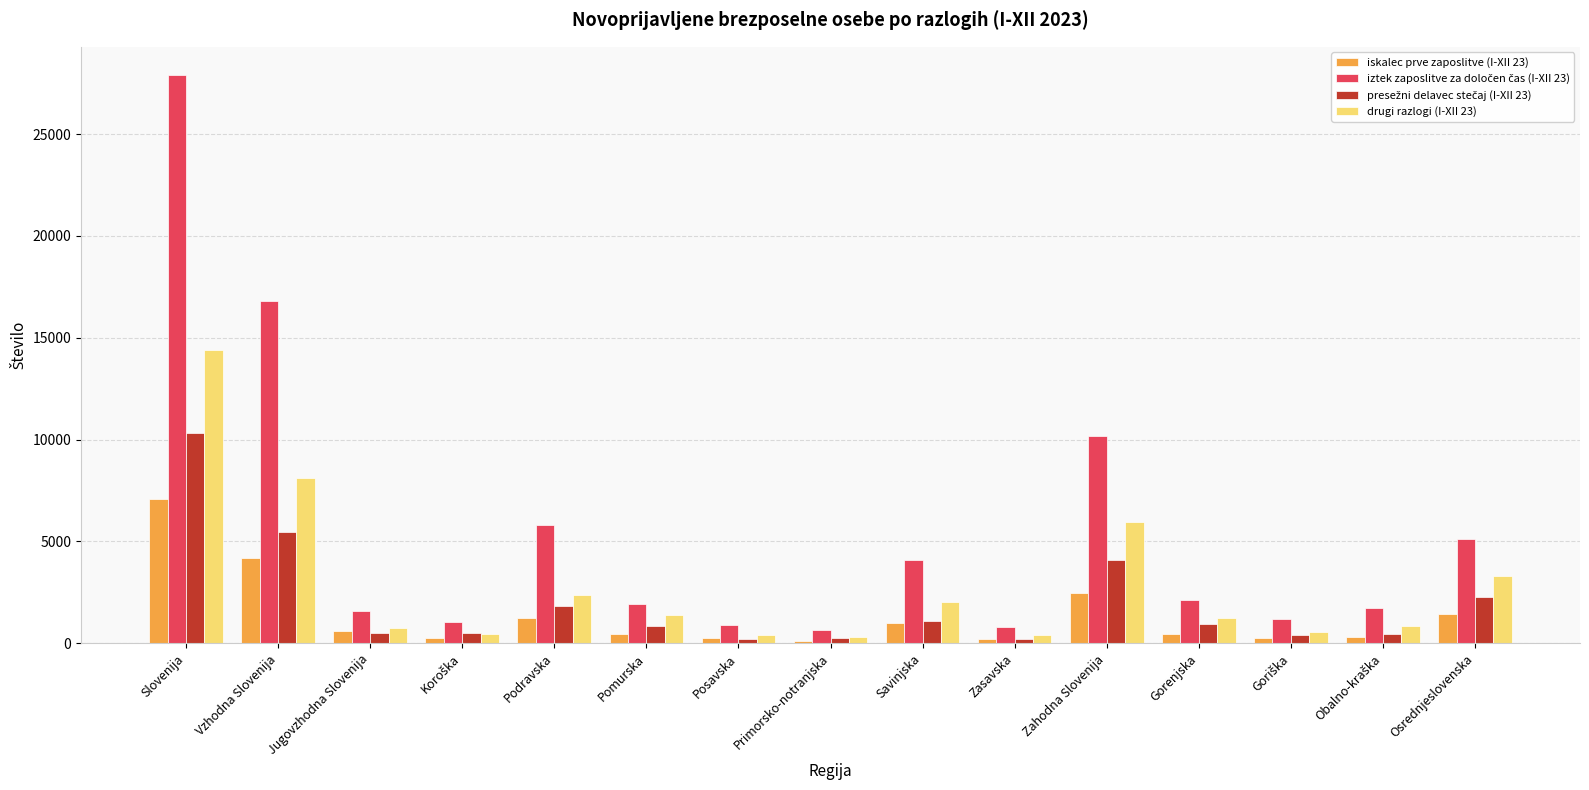

Which category has the highest value in the drugi razlogi (I-XII 23) series?

Slovenija